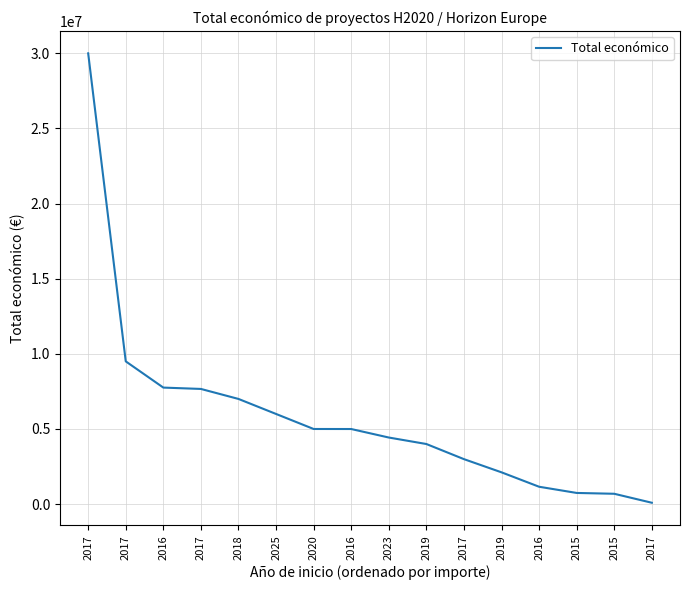

At which category does the chart reach its peak across all series?

2017